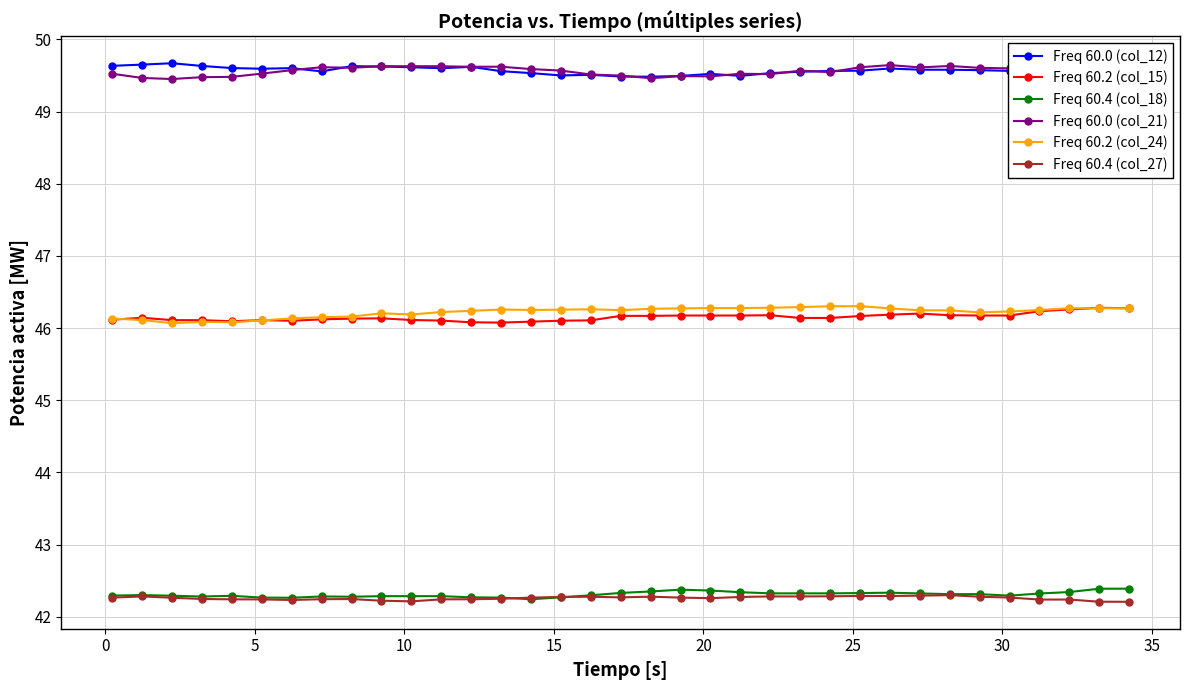

How many interior local valleys does the Freq 60.0 (col_12) series have?

6